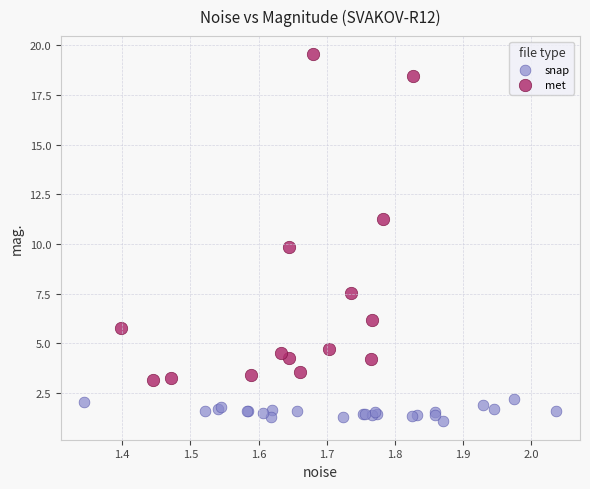

Which series reaches the minimum Y coordinate?

snap